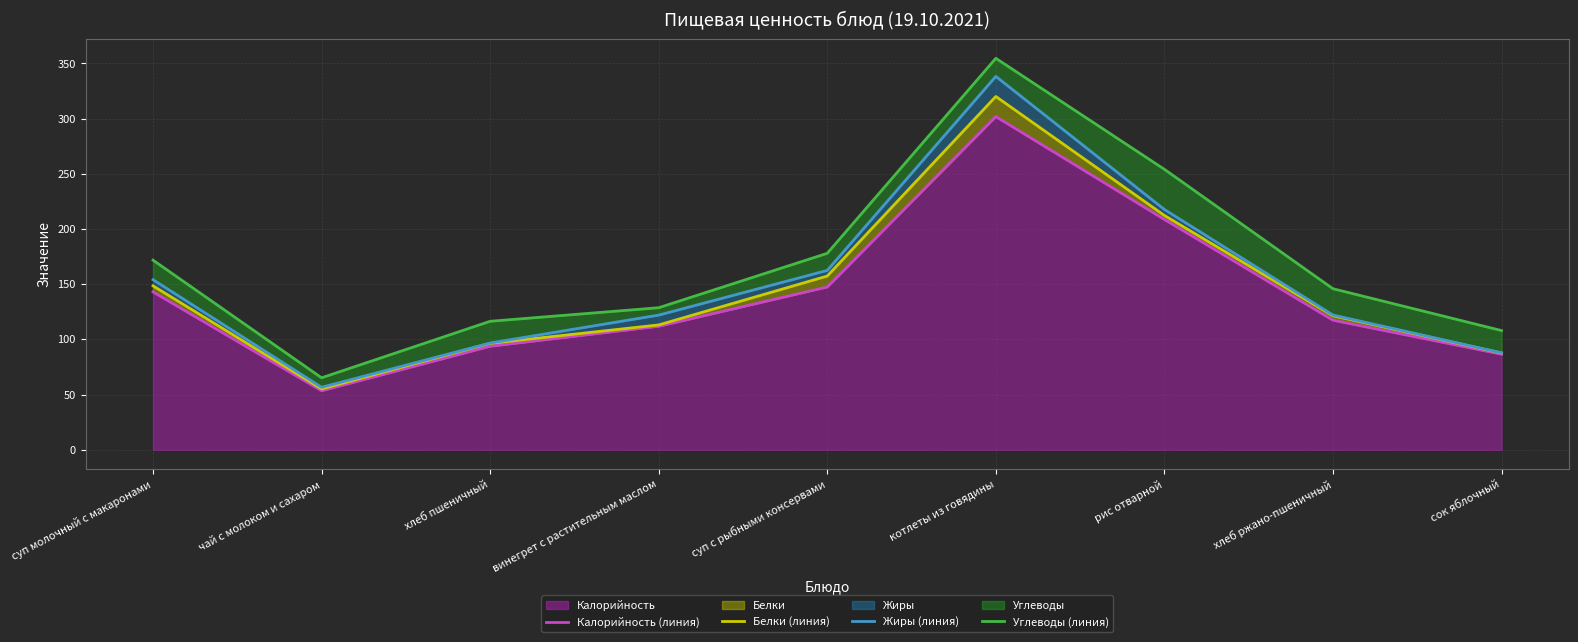

What is the total value across all series at суп молочный с макаронами?

617.4